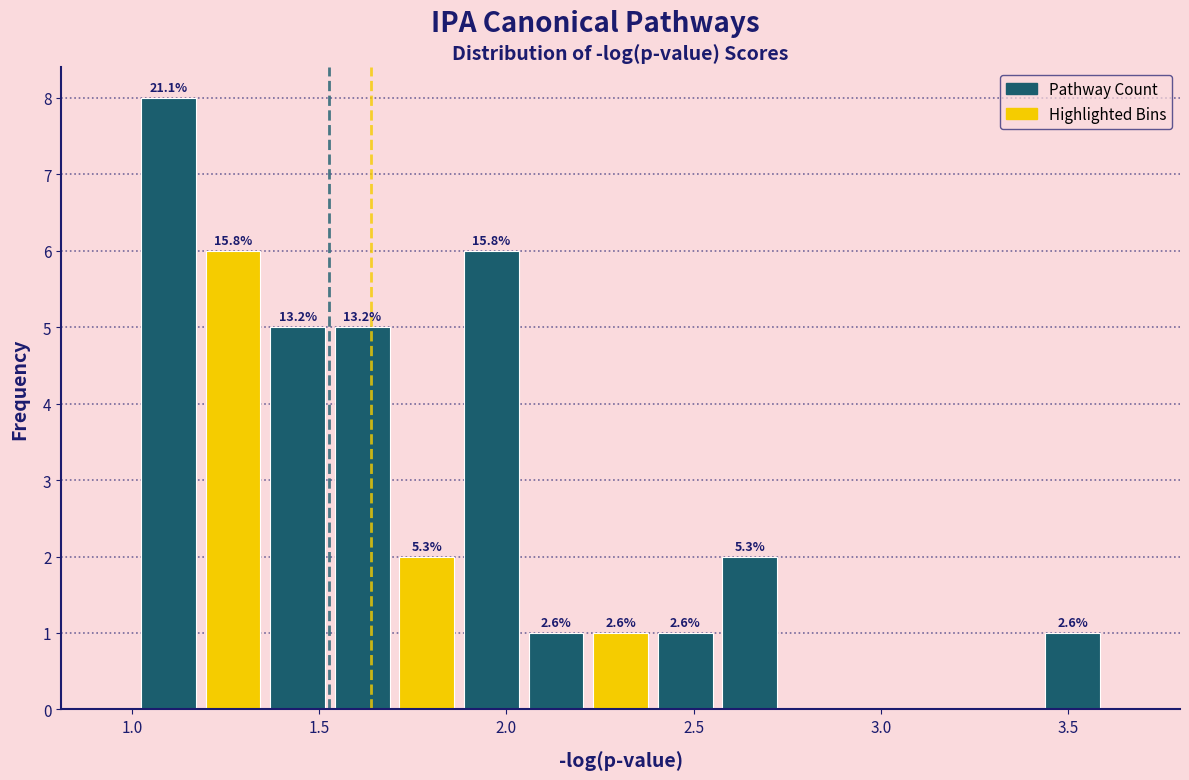

Read against the x-axis, roughly where is the centre of the tallest bar?

1.10